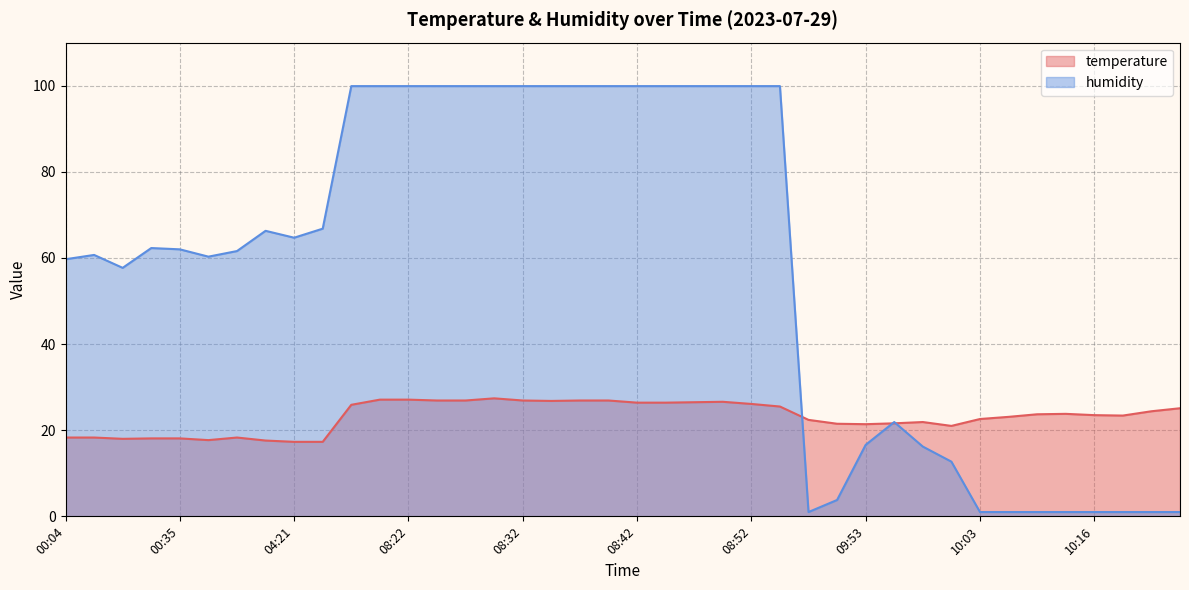

True or false: temperature has more than 1 interior local peaks.

True